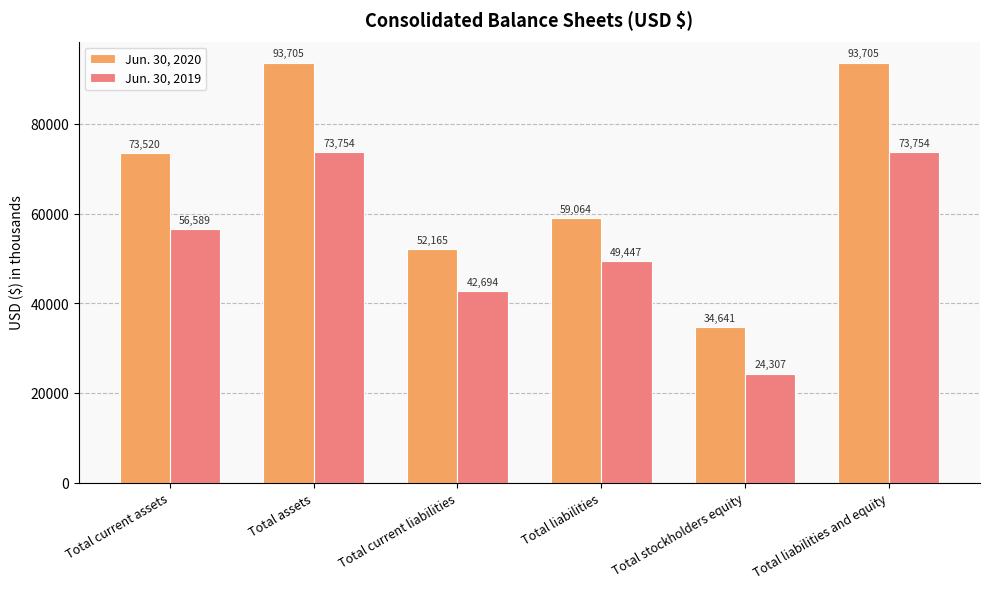

What is the value of the Jun. 30, 2019 bar at the 1st from the left?

56589